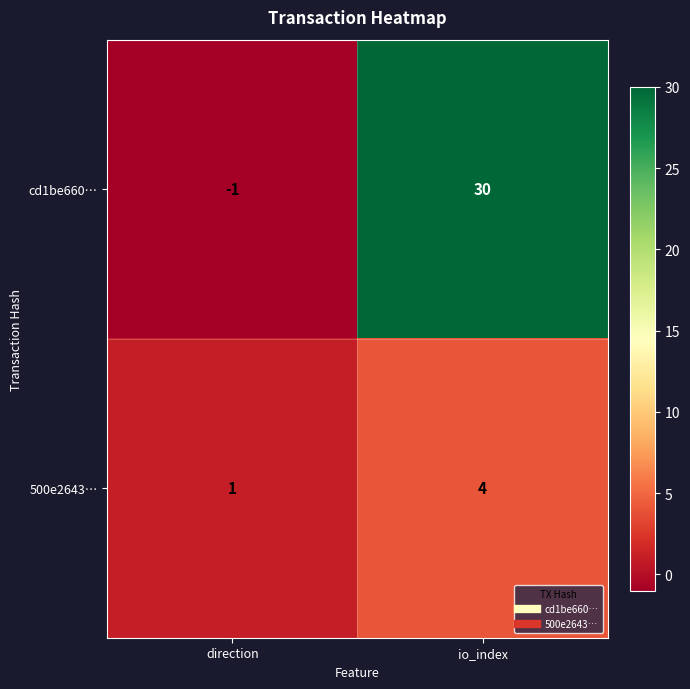

What is the difference between the maximum and minimum values in the cd1be660… series?

31